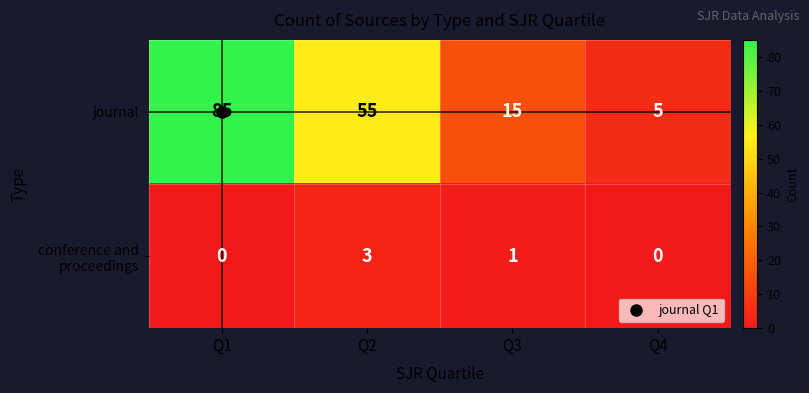

At which category is the sum across all series the highest?

Q1